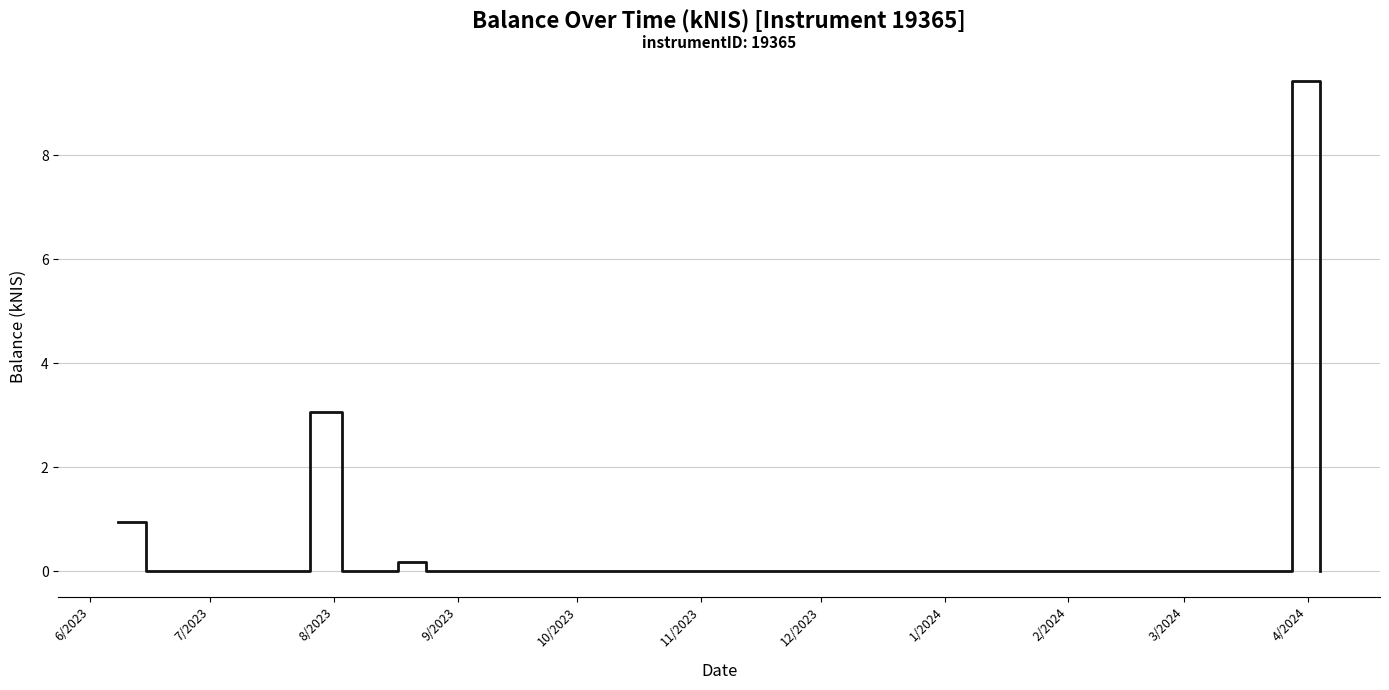

What is the maximum value shown in the chart?

9.4